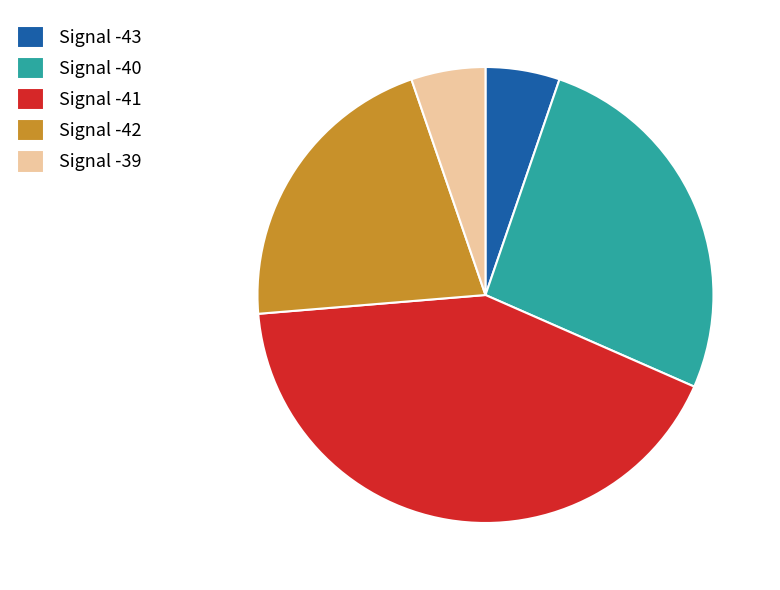

Between Signal -39 and Signal -42, which is larger?

Signal -42